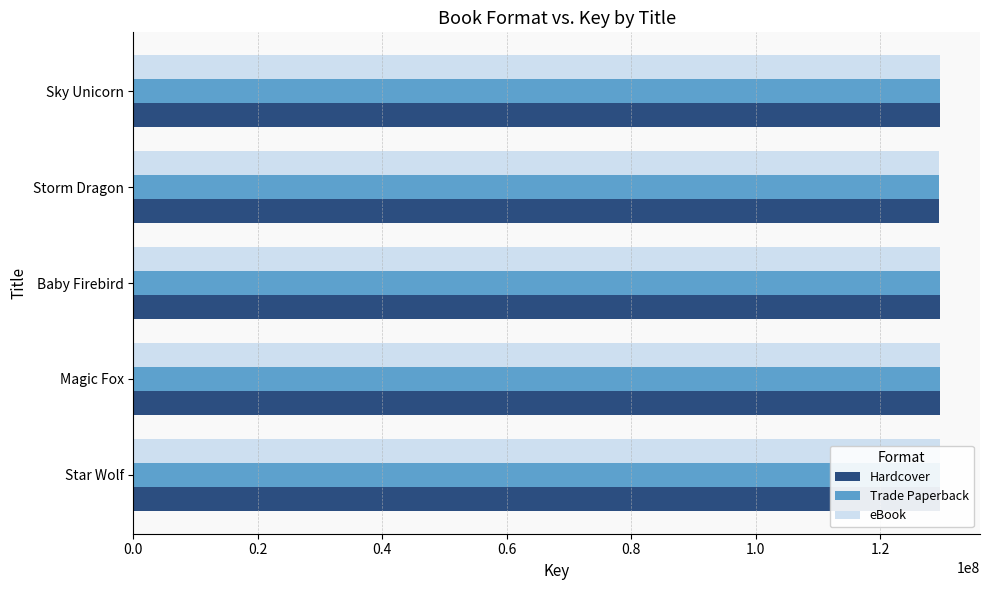

At how many categories does at least one series exceed 129531119?

4